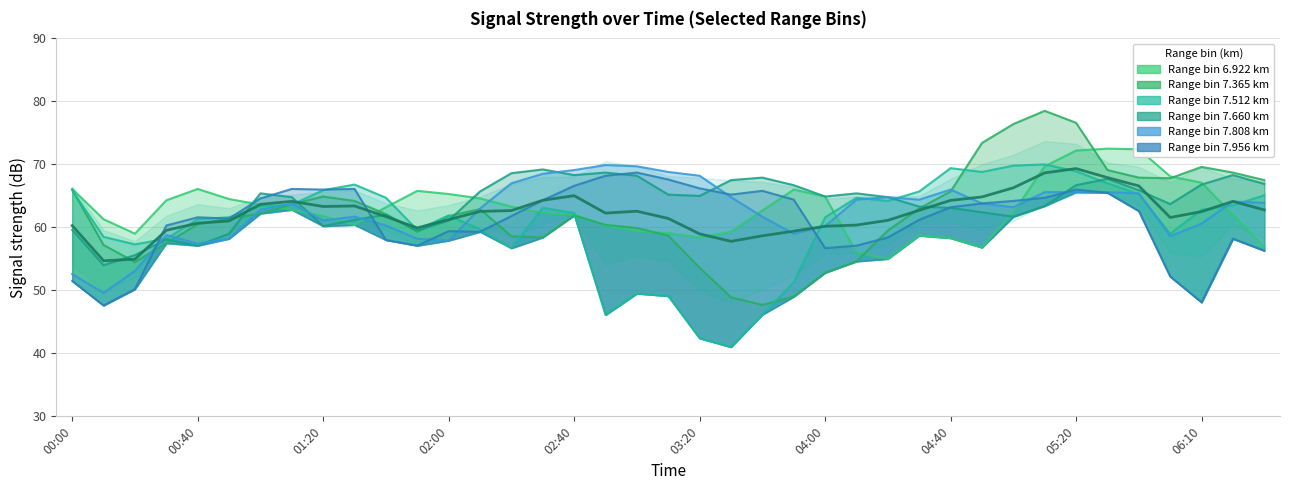

What is the value of the 7.808 point at the 24th from the left?

59.0